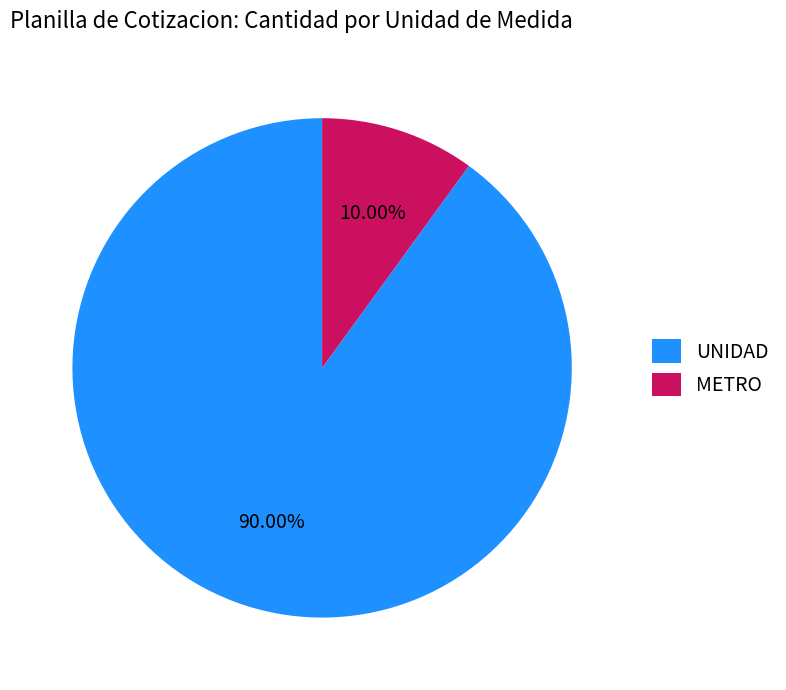

Do UNIDAD and METRO together represent more than half of the pie?

Yes